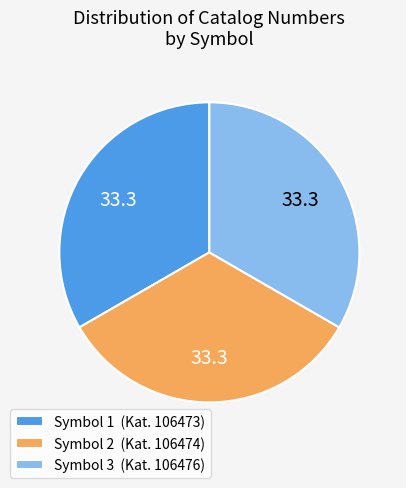

Do Symbol 2 (Kat. 106474) and Symbol 3 (Kat. 106476) together represent more than half of the pie?

Yes